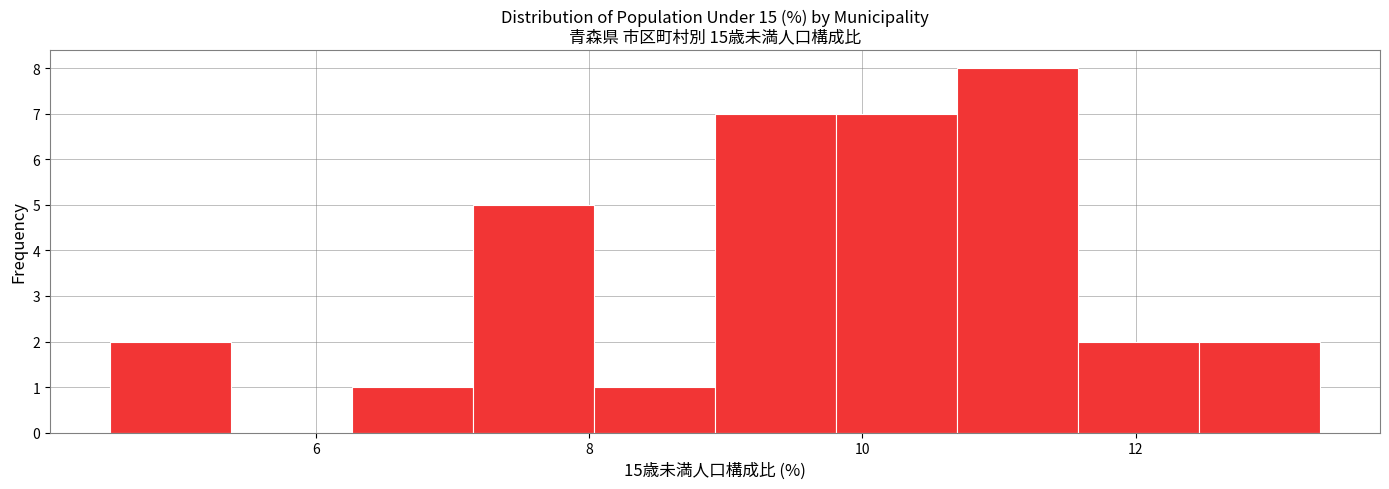

Reading left to right, transcribe this chart: for each bar, give the range it covers on the x-axis and its height. Neither the bar edges nor the heights are printed on the chart, so give them approximately, as read against the axes.

4.4 to 5.4: 2
5.4 to 6.2: 0
6.2 to 7.2: 1
7.2 to 8.0: 5
8.0 to 9.0: 1
9.0 to 9.8: 7
9.8 to 10.6: 7
10.6 to 11.6: 8
11.6 to 12.4: 2
12.4 to 13.4: 2